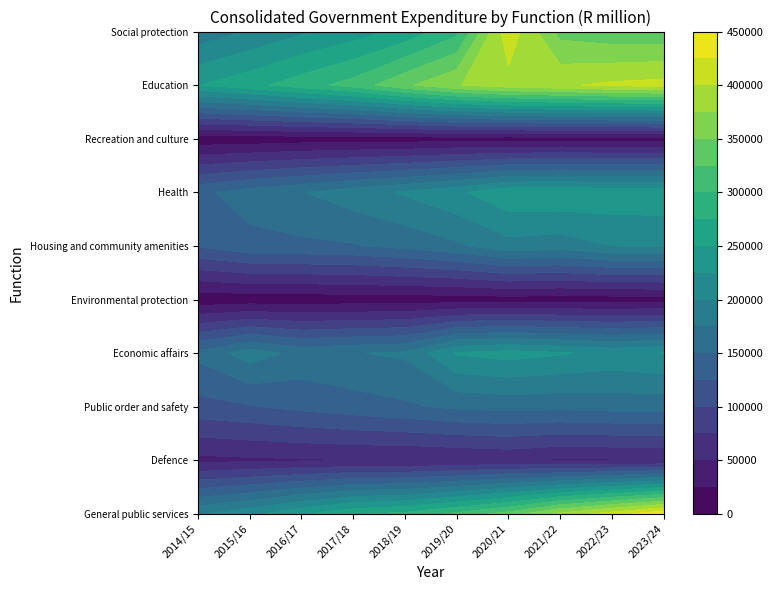

What is the difference between the maximum and minimum values in the Economic affairs series?

77851.1